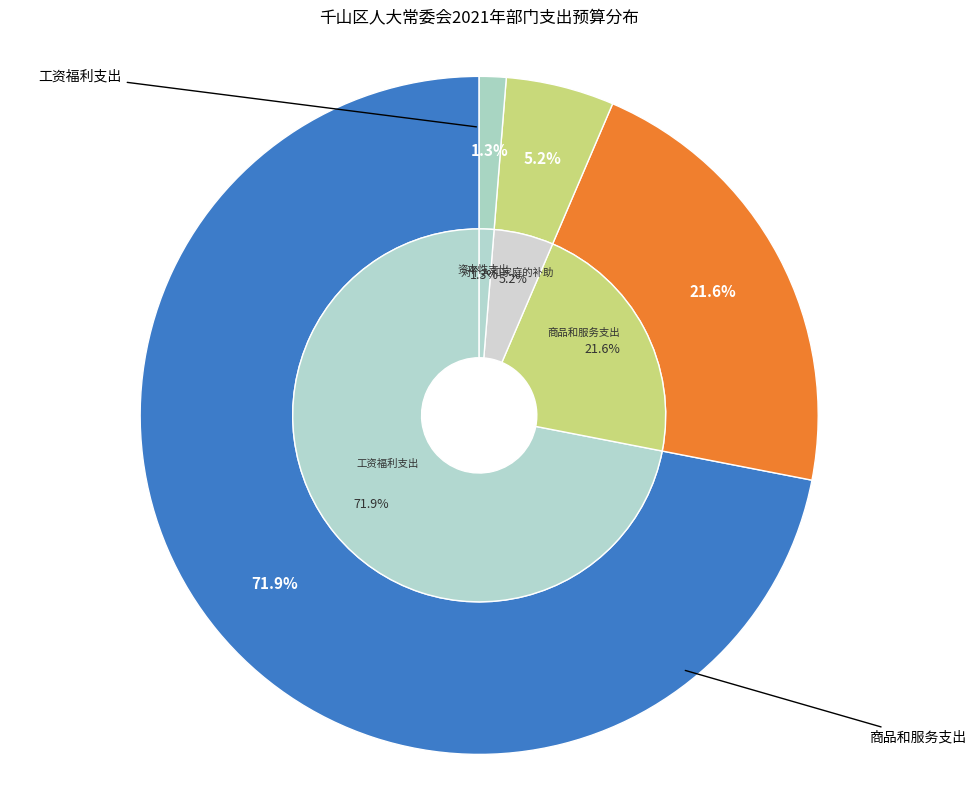

How many segments does this pie chart have?

4